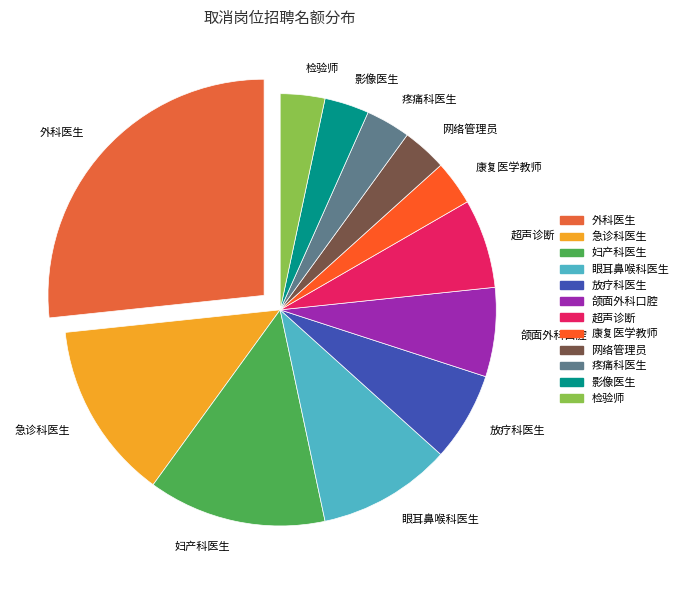

Is it true that 颌面外科口腔 is 7% of the pie?

True